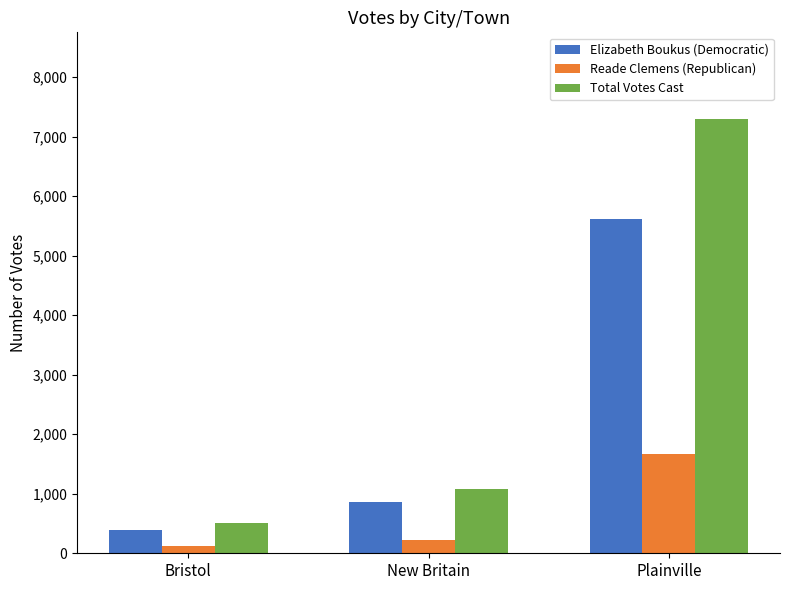

What are all the series names shown in the legend?

Elizabeth Boukus (Democratic), Reade Clemens (Republican), Total Votes Cast